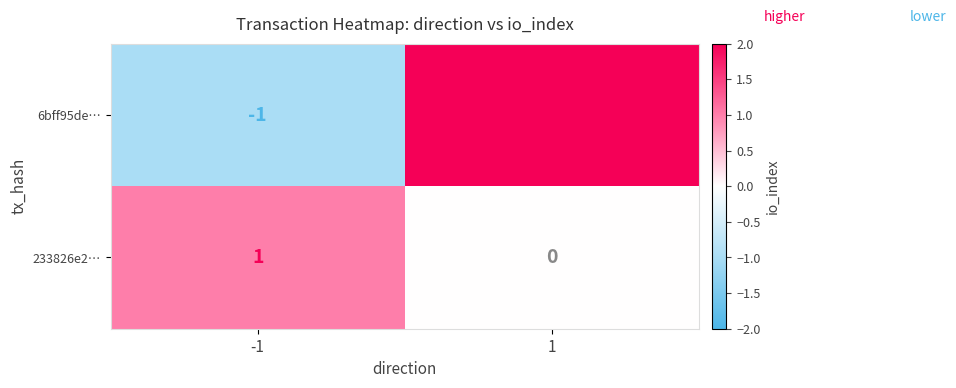

Count the number of categories in the chart.

2